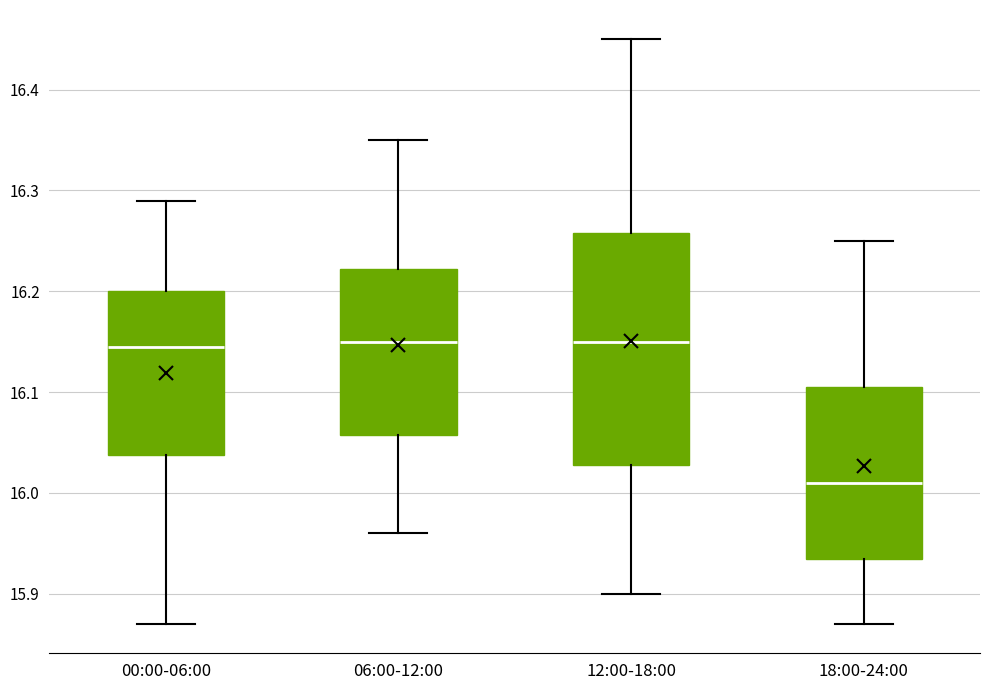

Where does the upper whisker of the box for 00:00-06:00 end on the y-axis? The values are not printed on the chart, so give them approximately, as read against the axis.

16.29